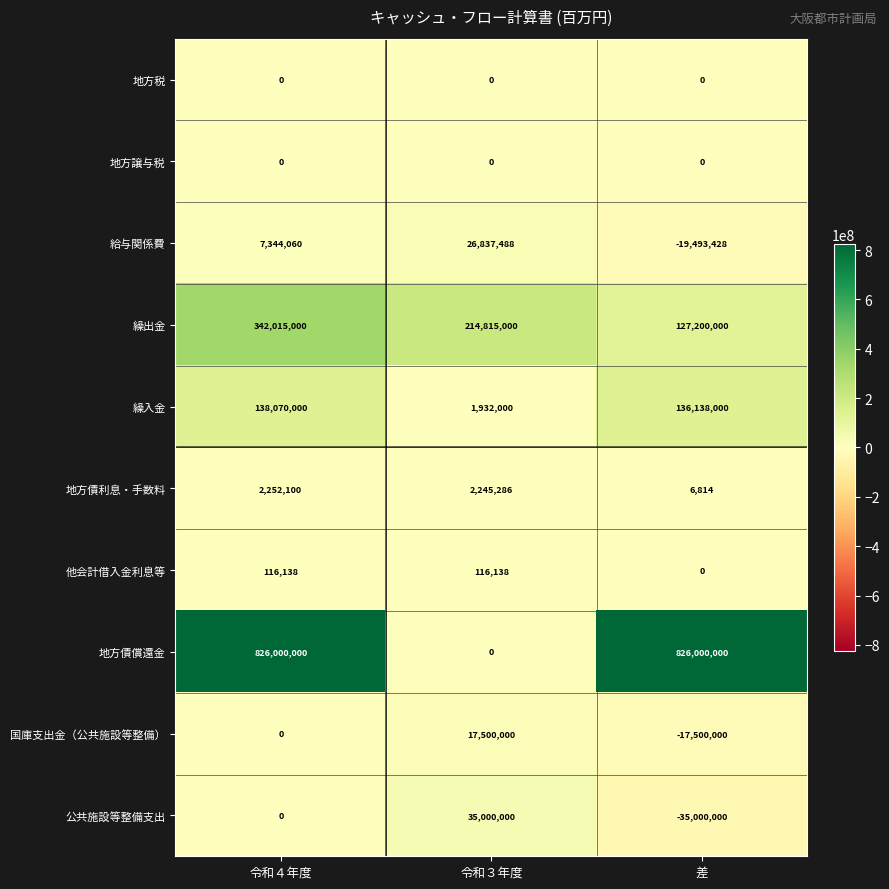

Reading left to right, list all the values displayed in this chart.

地方税: 令和４年度=0	令和３年度=0	差=0
地方譲与税: 令和４年度=0	令和３年度=0	差=0
給与関係費: 令和４年度=7344060	令和３年度=26837488	差=-19493428
繰出金: 令和４年度=342015000	令和３年度=214815000	差=127200000
繰入金: 令和４年度=138070000	令和３年度=1932000	差=136138000
地方債利息・手数料: 令和４年度=2252100	令和３年度=2245286	差=6814
他会計借入金利息等: 令和４年度=116138	令和３年度=116138	差=0
地方債償還金: 令和４年度=826000000	令和３年度=0	差=826000000
国庫支出金（公共施設等整備）: 令和４年度=0	令和３年度=17500000	差=-17500000
公共施設等整備支出: 令和４年度=0	令和３年度=35000000	差=-35000000